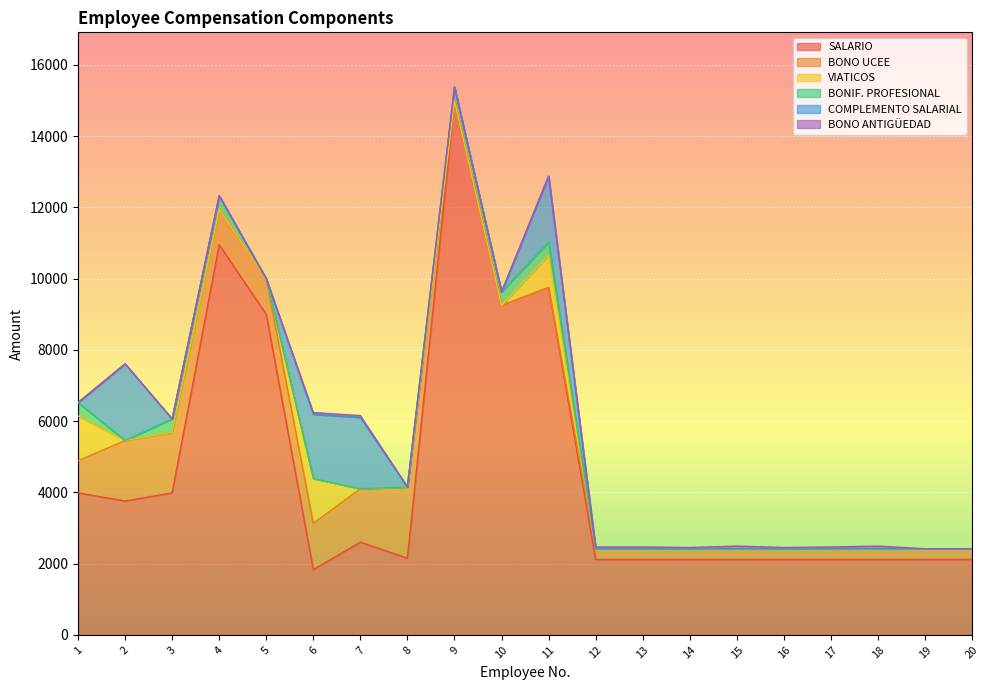

Reading right to left, transcribe all the data shown in this chart.

SALARIO: 20=2117.9	19=2117.9	18=2117.9	17=2117.9	16=2117.9	15=2117.9	14=2117.9	13=2117.9	12=2117.9	11=9750.0	10=9250.0	9=15000.0	8=2152.0	7=2604.0	6=1831.0	5=8996.0	4=10949.0	3=3987.0	2=3757.0	1=3987.0
BONO UCEE: 20=300.0	19=300.0	18=300.0	17=300.0	16=300.0	15=300.0	14=300.0	13=300.0	12=300.0	11=0.0	10=0.0	9=0.0	8=2000.0	7=1500.0	6=1300.0	5=1000.0	4=1000.0	3=1700.0	2=1700.0	1=900.0
VIATICOS: 20=0.0	19=0.0	18=0.0	17=0.0	16=0.0	15=0.0	14=0.0	13=0.0	12=0.0	11=903.0	10=0.0	9=0.0	8=0.0	7=0.0	6=1260.0	5=0.0	4=0.0	3=0.0	2=0.0	1=1260.0
BONIF. PROFESIONAL: 20=0.0	19=0.0	18=0.0	17=0.0	16=0.0	15=0.0	14=0.0	13=0.0	12=0.0	11=375.0	10=375.0	9=375.0	8=0.0	7=0.0	6=0.0	5=0.0	4=375.0	3=375.0	2=0.0	1=375.0
COMPLEMENTO SALARIAL: 20=0.0	19=0.0	18=0.0	17=0.0	16=0.0	15=0.0	14=0.0	13=0.0	12=0.0	11=1848.0	10=0.0	9=0.0	8=0.0	7=2000.0	6=1800.0	5=0.0	4=0.0	3=0.0	2=2150.0	1=0.0
BONO ANTIGÜEDAD: 20=0.0	19=0.0	18=75.0	17=50.0	16=35.0	15=75.0	14=35.0	13=50.0	12=50.0	11=0.0	10=0.0	9=0.0	8=0.0	7=50.0	6=50.0	5=0.0	4=0.0	3=0.0	2=0.0	1=0.0